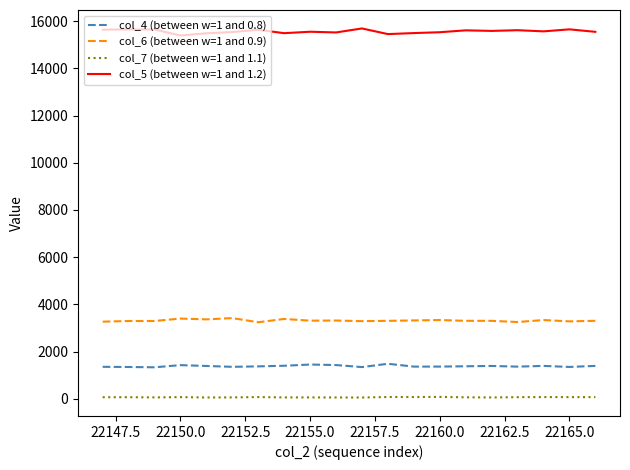

Which series has the largest total across all categories?

col_5 (between w=1 and 1.2)